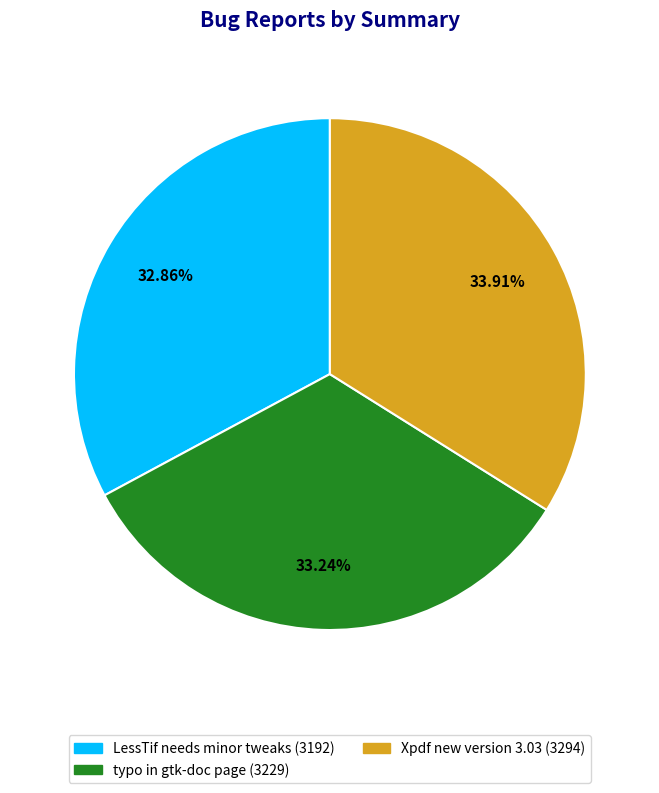

Count the number of slices in the pie.

3